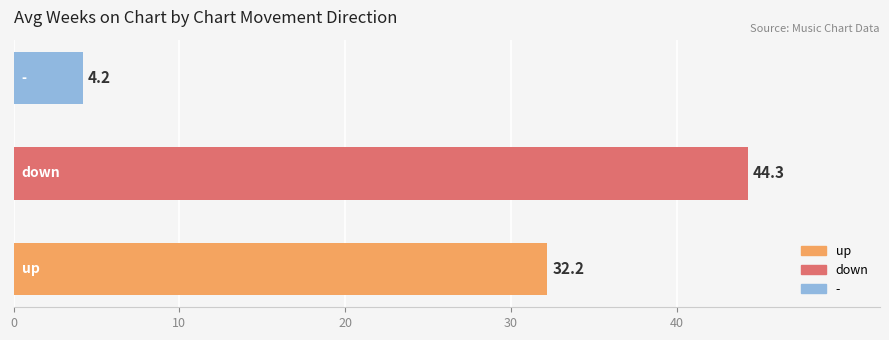

What is the difference between the maximum and minimum values?

40.1